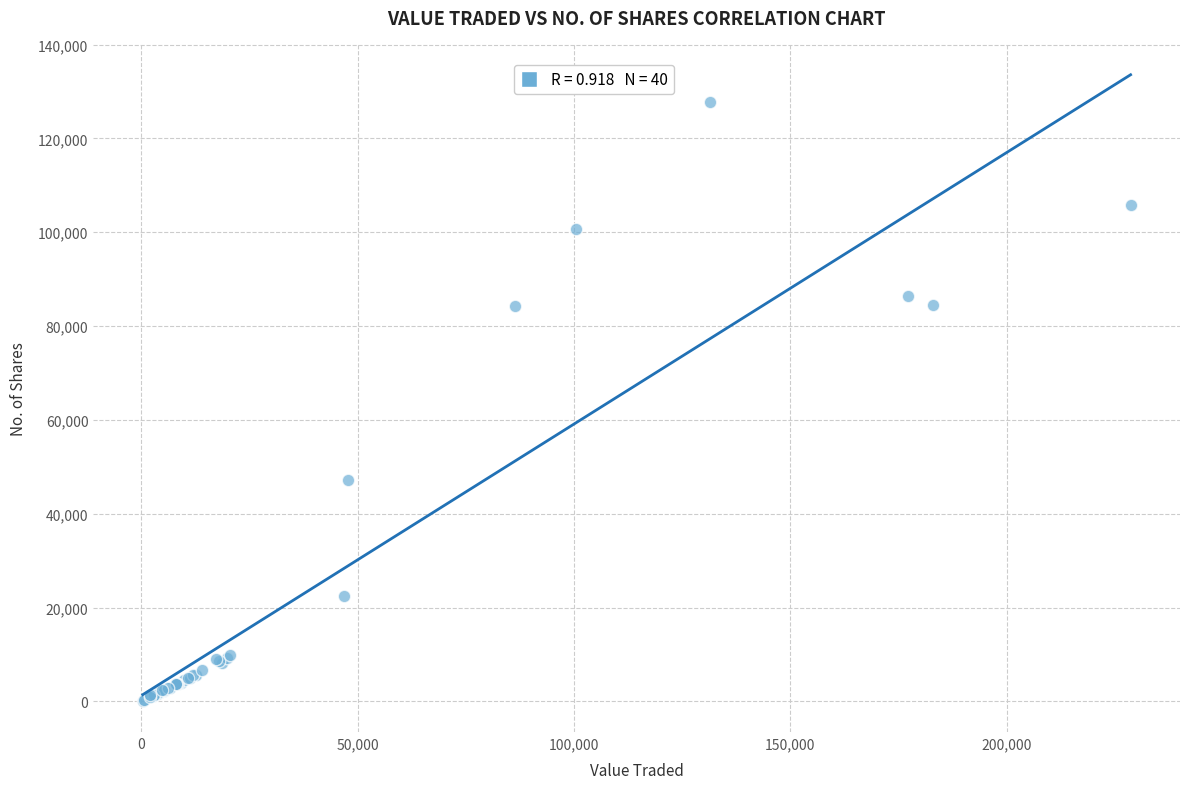

What Y value in the scatter plot is closest to 63994?

47203